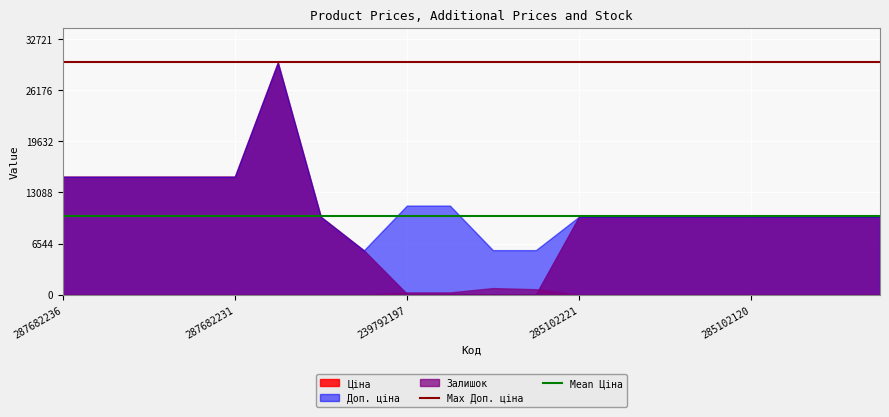

What is the total value across all series at 287682231?

30240.0